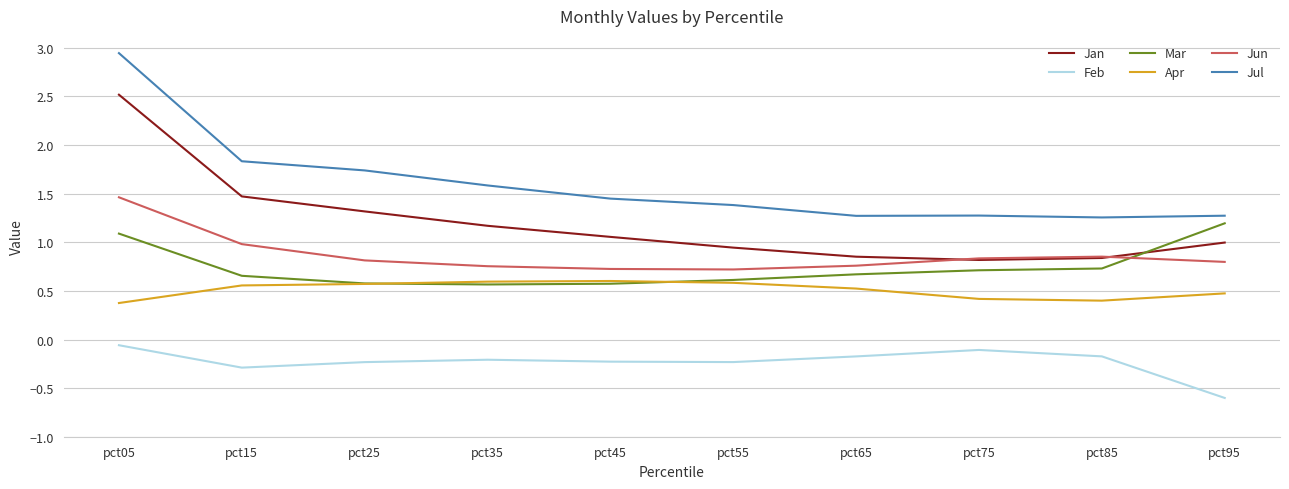

True or false: Feb and Jul intersect in this chart.

False